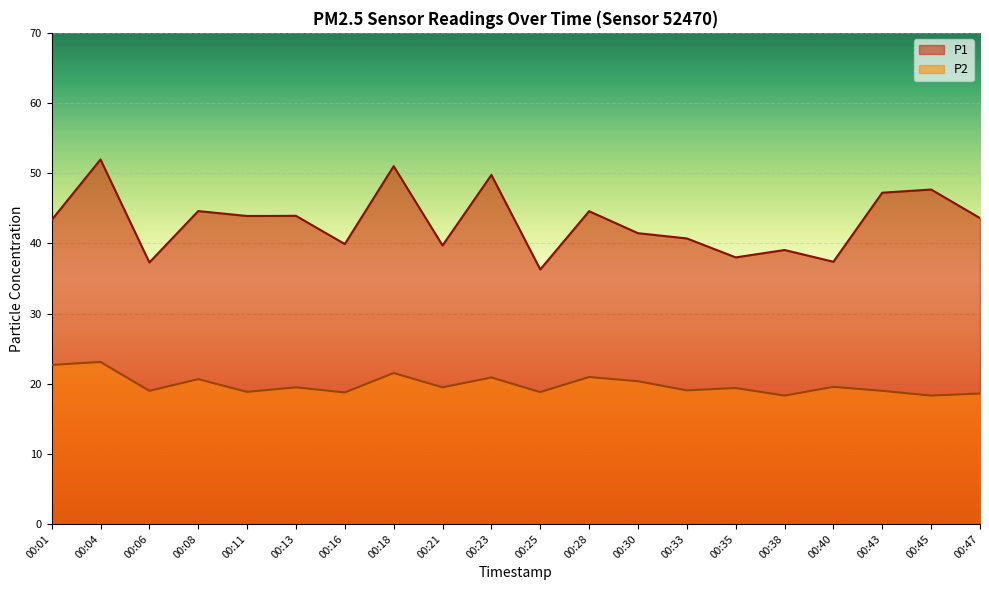

What is the approximate value of P2 at 00:04?

23.1